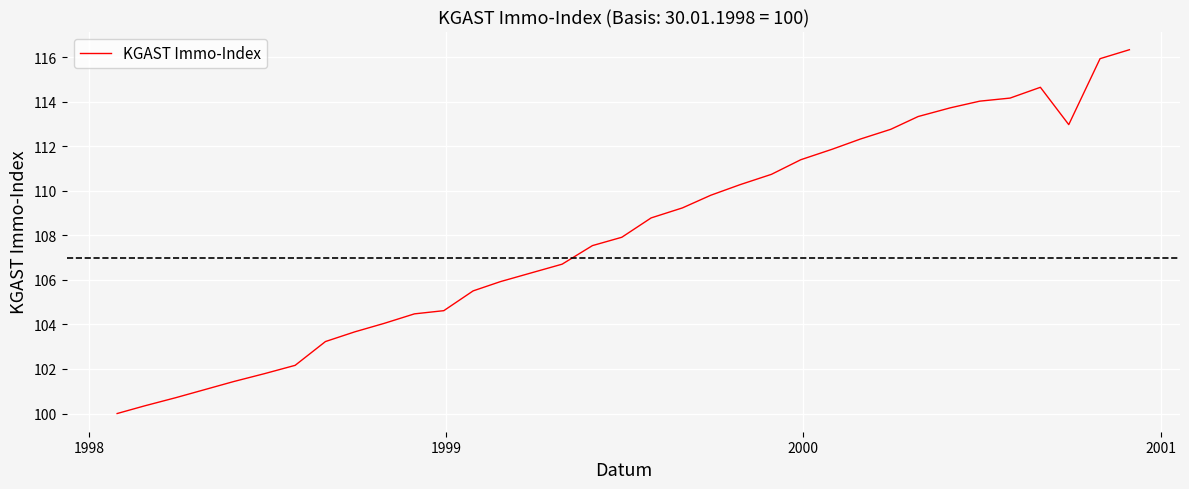

Reading left to right, extract all data points from this chart.

100.0	100.3	100.7	101.1	101.4	101.8	102.2	103.2	103.7	104.0	104.5	104.6	105.5	105.9	106.3	106.7	107.5	107.9	108.8	109.2	109.8	110.3	110.7	111.4	111.9	112.3	112.8	113.3	113.7	114.0	114.2	114.6	113.0	115.9	116.3